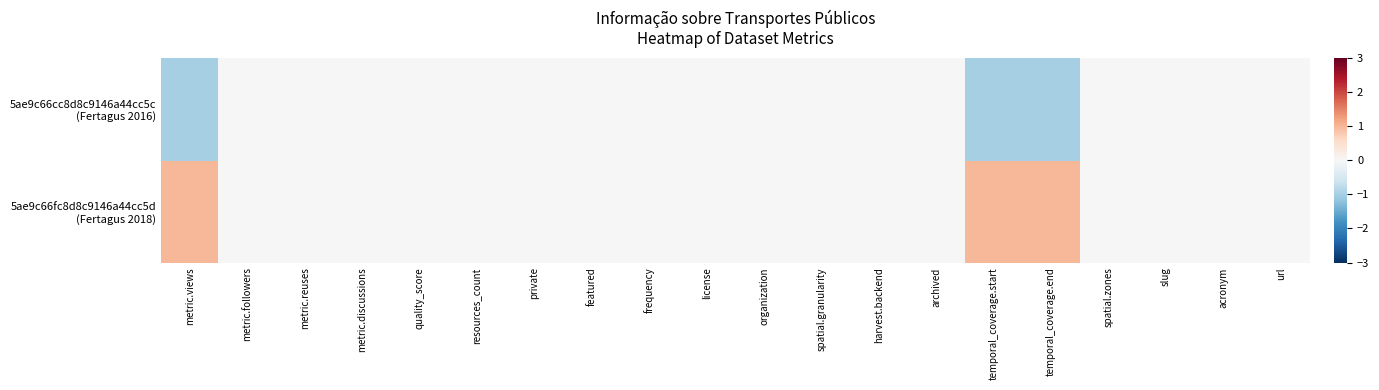

What is the minimum value shown in the chart?

-1